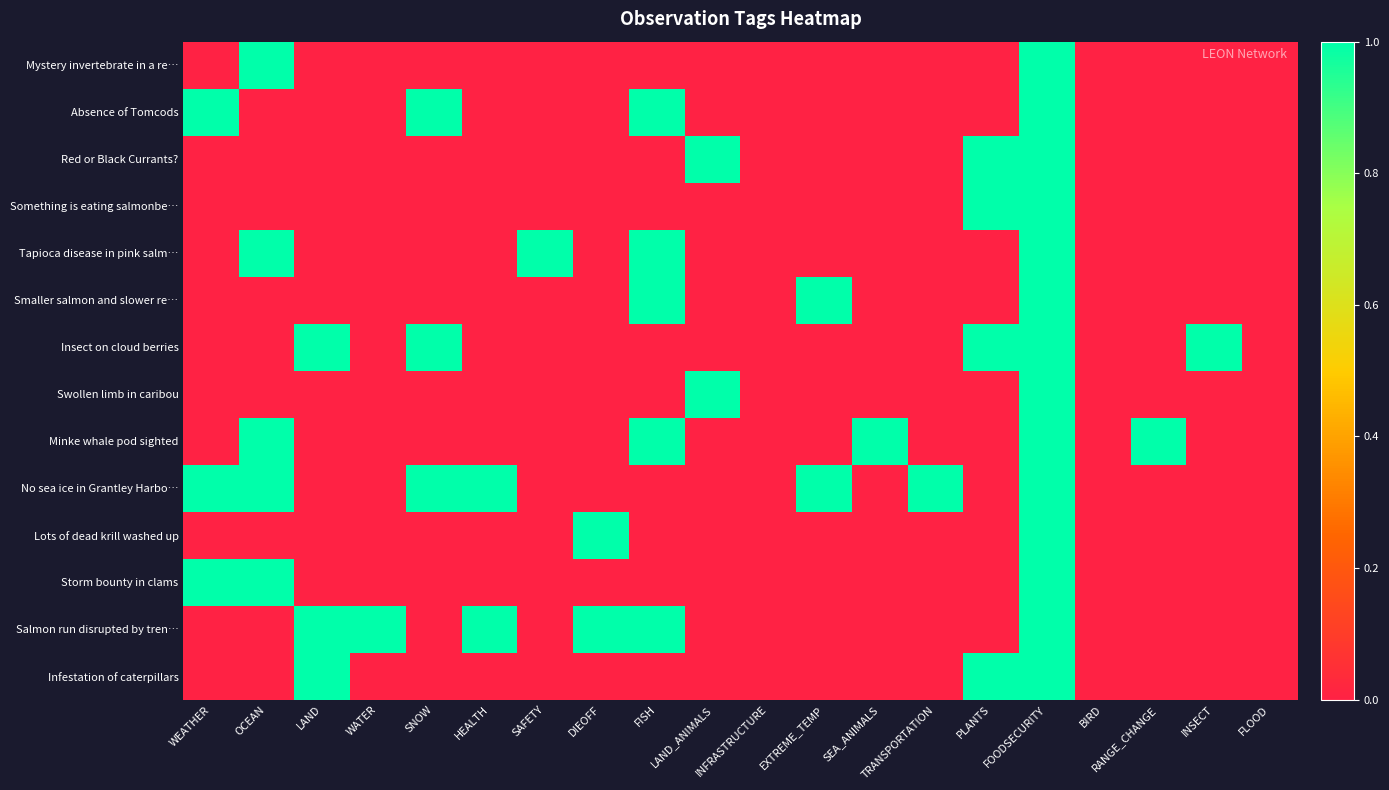

At which category is the sum across all series the highest?

FOODSECURITY